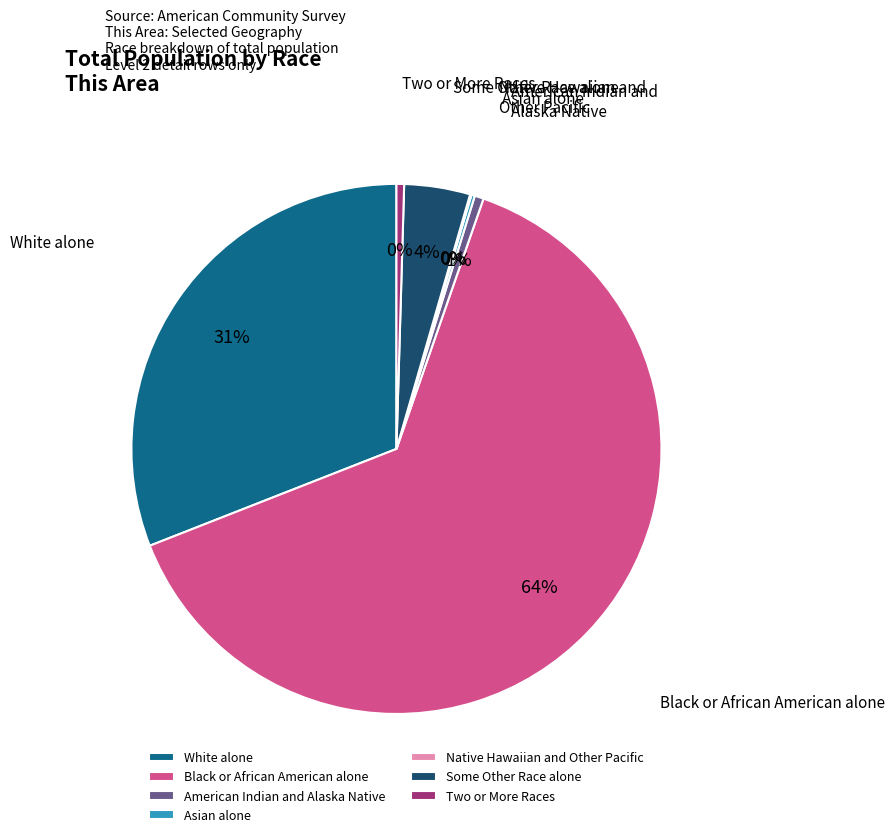

What percentage is the Some Other Race alone slice, to the nearest percent?

4%